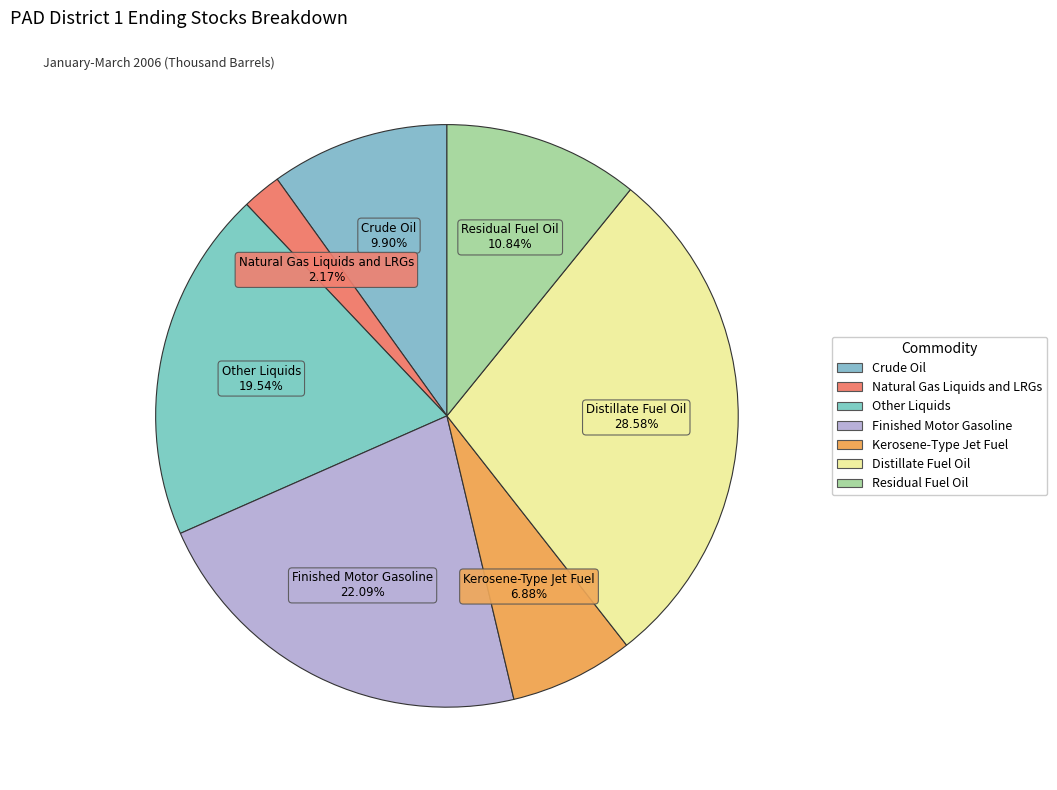

How many slices are in this pie chart?

7